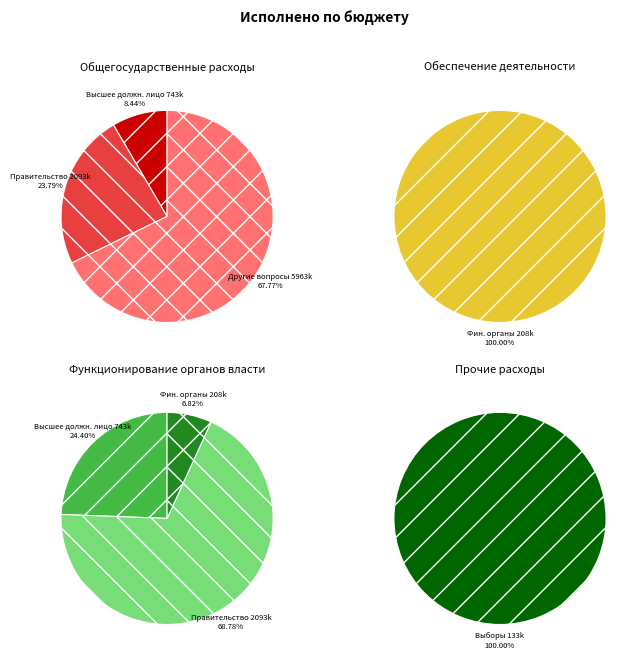

Is Функционирование высшего должностного лица the majority of the pie?

No